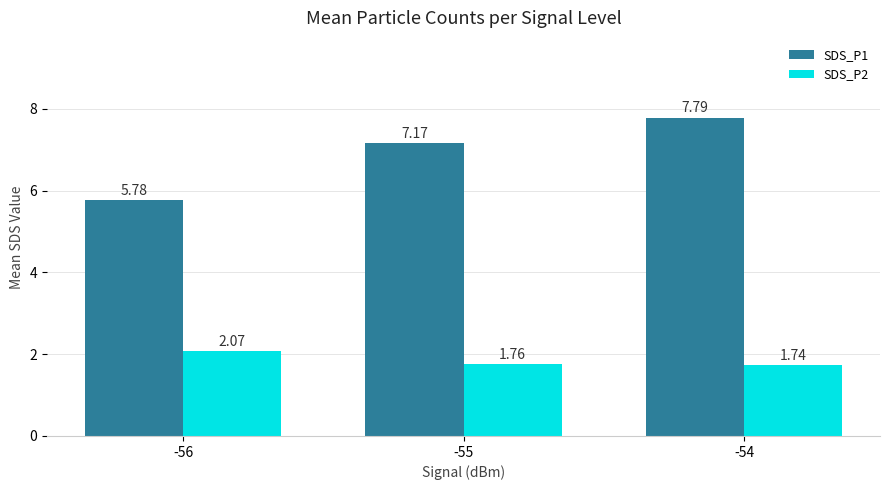

Rank the categories by SDS_P1 value from highest to lowest.

-54, -55, -56